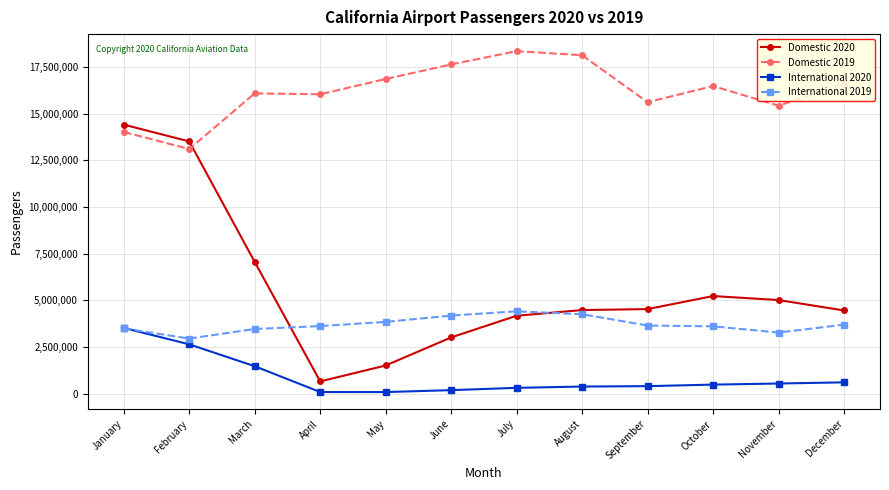

True or false: Domestic 2019 and International 2019 cross at least once.

False